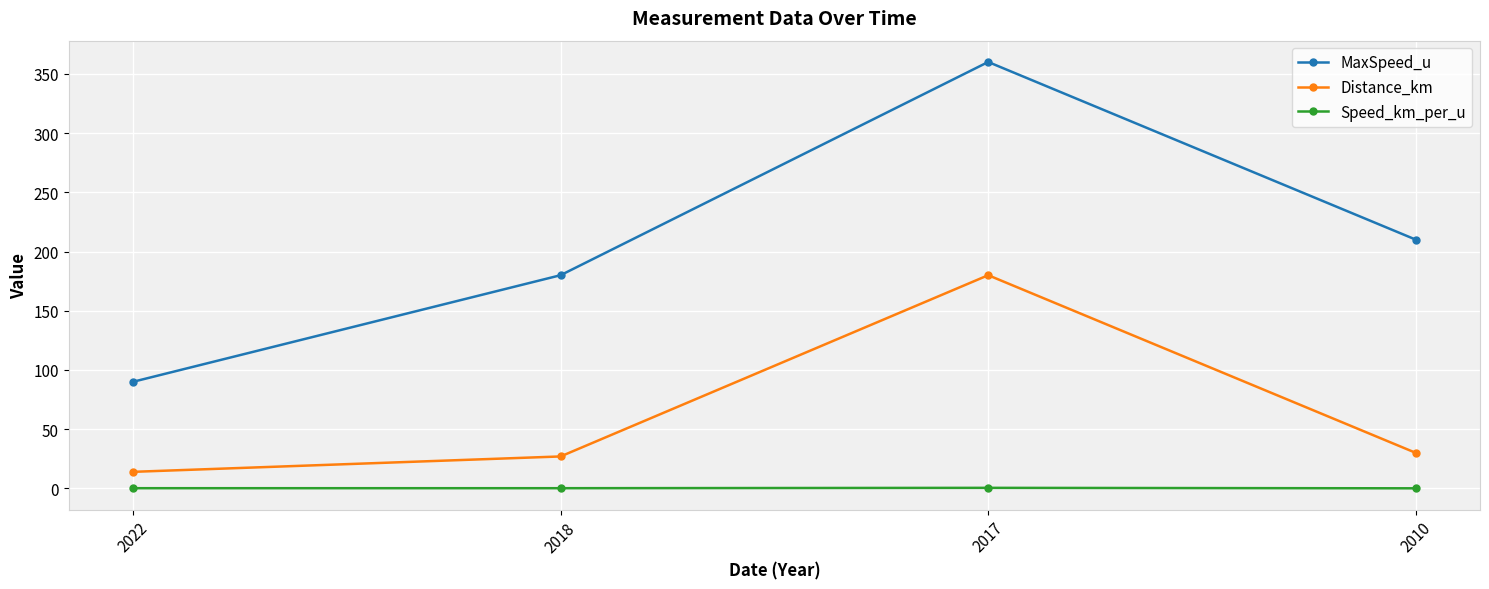

What is the minimum value shown in the chart?

0.1